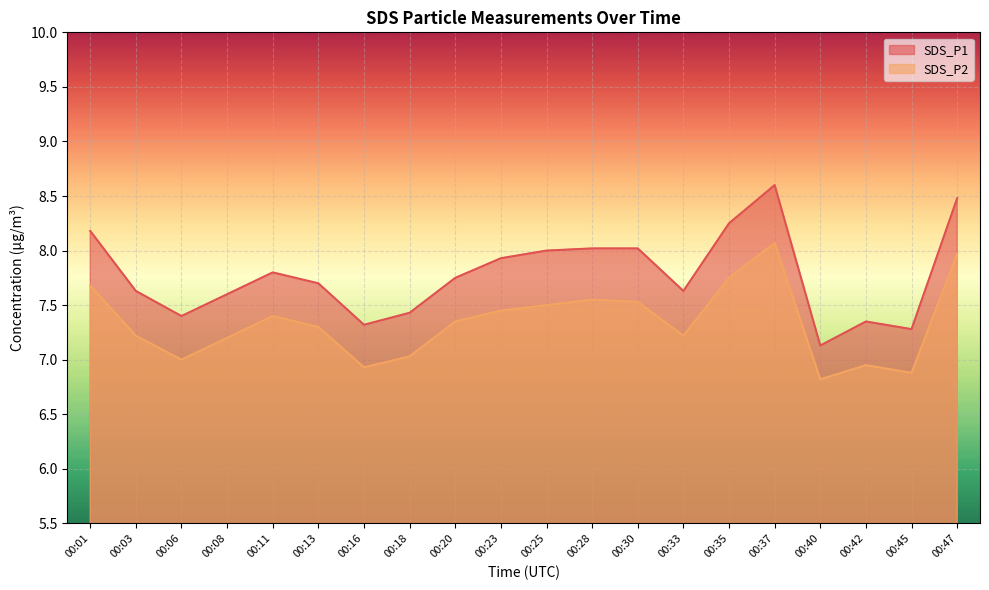

Between 00:06 and 00:13, which series saw the biggest shift?

SDS_P1